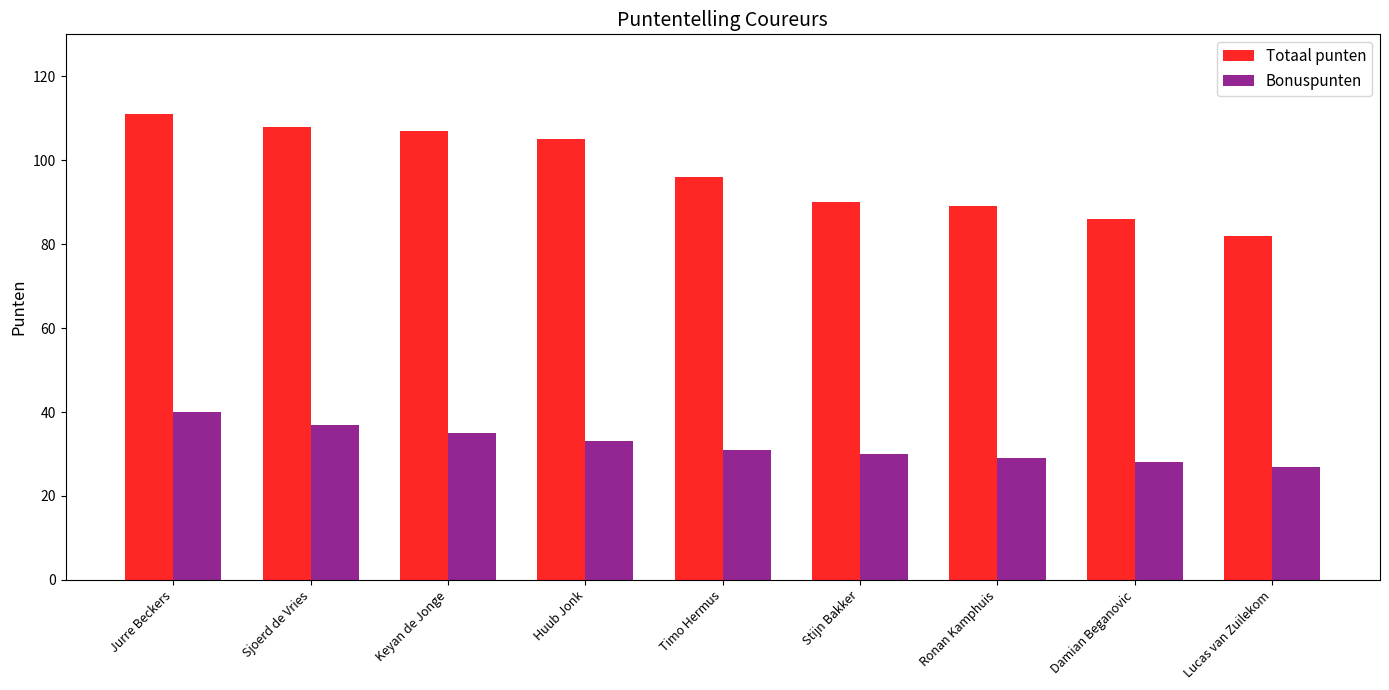

How many bars are there in total?

18